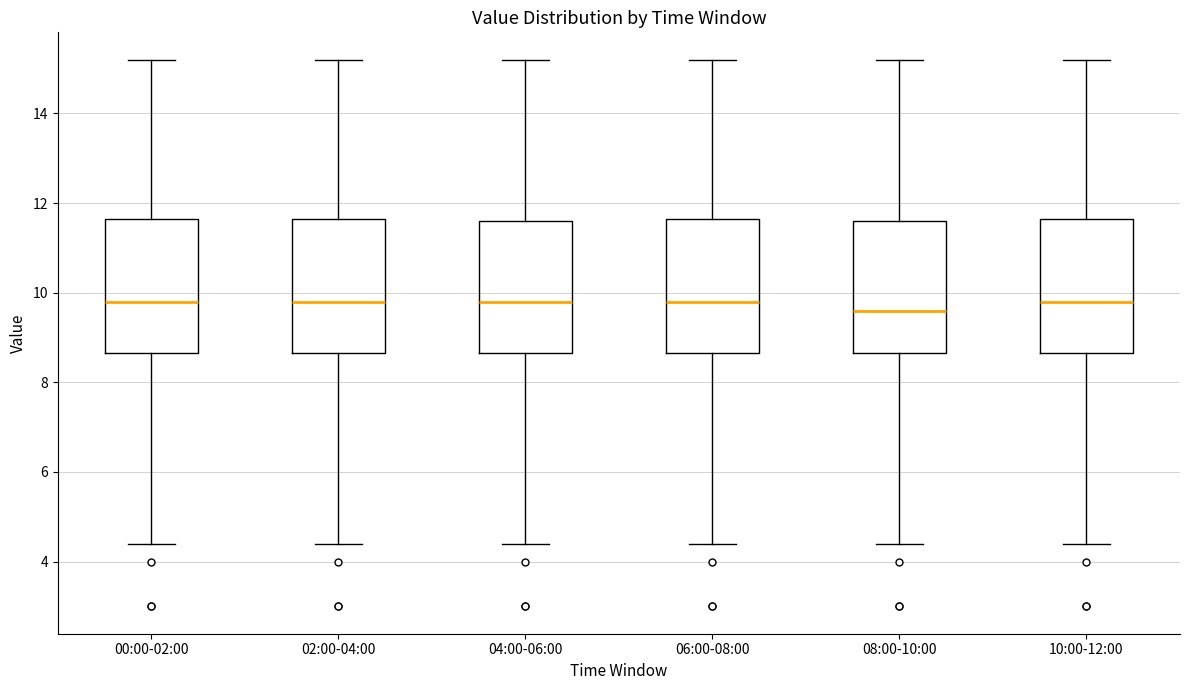

Reading left to right, read every box against the y-axis: the position of its median line, the range the box covers, and the ends of its whiskers. The values are not printed on the chart, so give them approximately, as read against the axis.

00:00-02:00: median 9.8, box 8.6 to 11.6, whiskers 4.4 to 15.2
02:00-04:00: median 9.8, box 8.6 to 11.6, whiskers 4.4 to 15.2
04:00-06:00: median 9.8, box 8.6 to 11.6, whiskers 4.4 to 15.2
06:00-08:00: median 9.8, box 8.6 to 11.6, whiskers 4.4 to 15.2
08:00-10:00: median 9.6, box 8.6 to 11.6, whiskers 4.4 to 15.2
10:00-12:00: median 9.8, box 8.6 to 11.6, whiskers 4.4 to 15.2